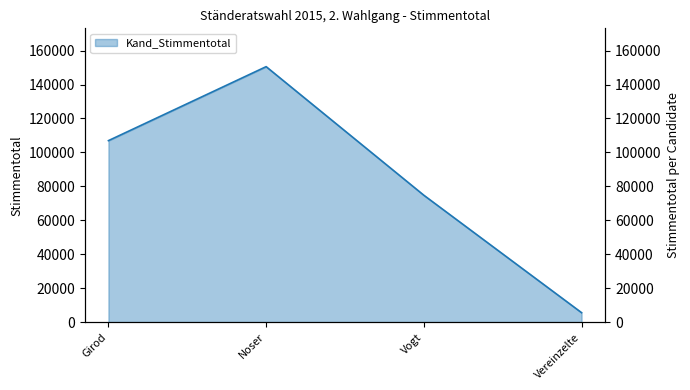

Rank the categories by value from lowest to highest.

Vereinzelte, Vogt, Girod, Noser